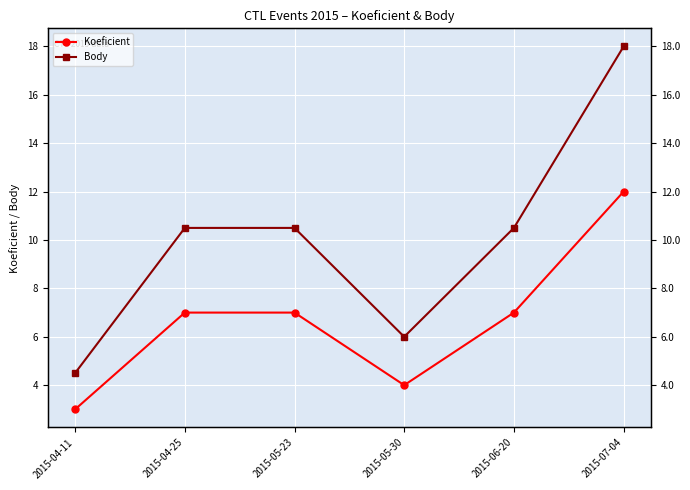

What are all the series names shown in the legend?

Koeficient, Body